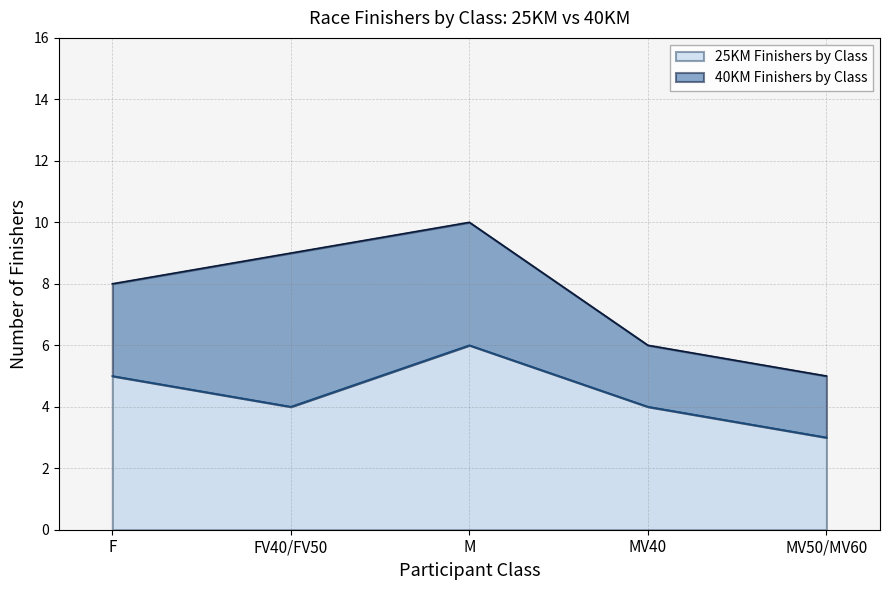

Rank the categories by value from highest to lowest.

M, F, FV40/FV50, MV40, MV50/MV60